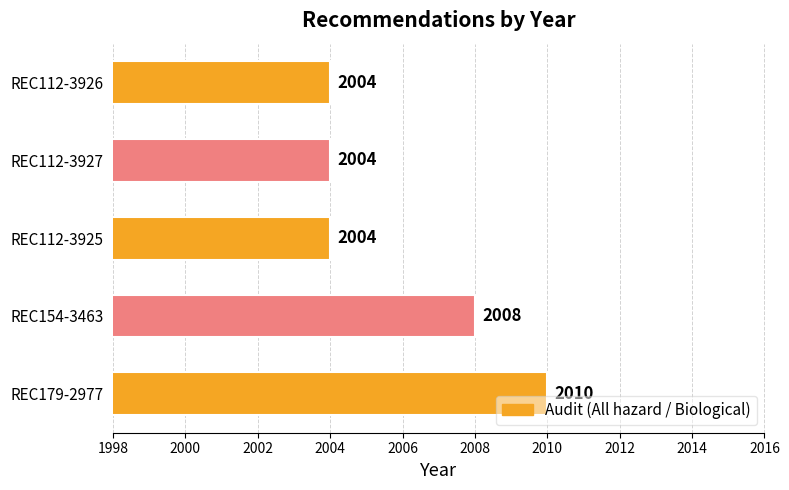

What is the average value?

2006